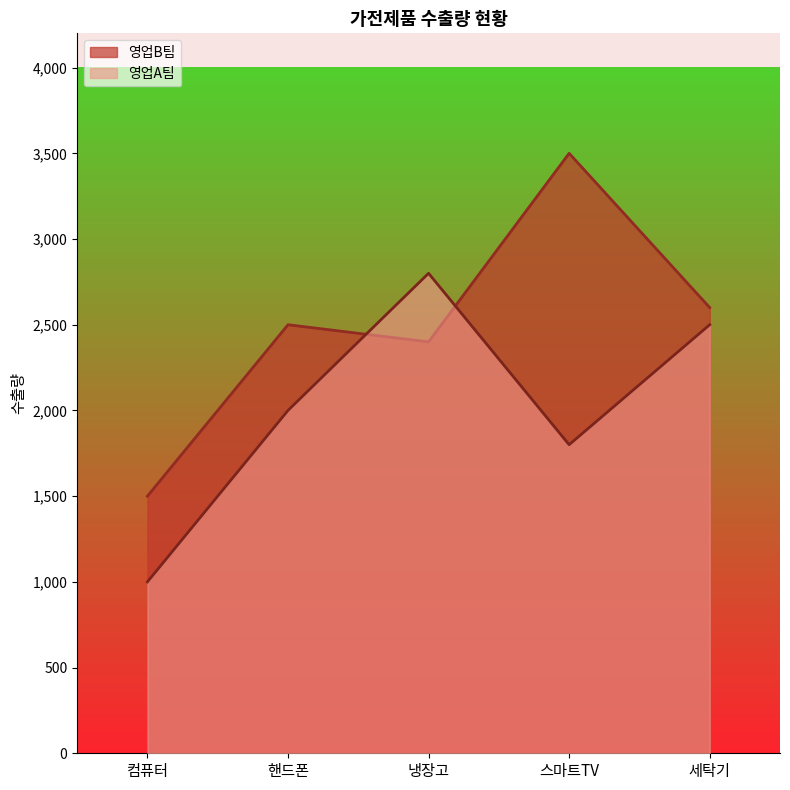

Rank the series by their average value, from lowest to highest.

영업A팀, 영업B팀